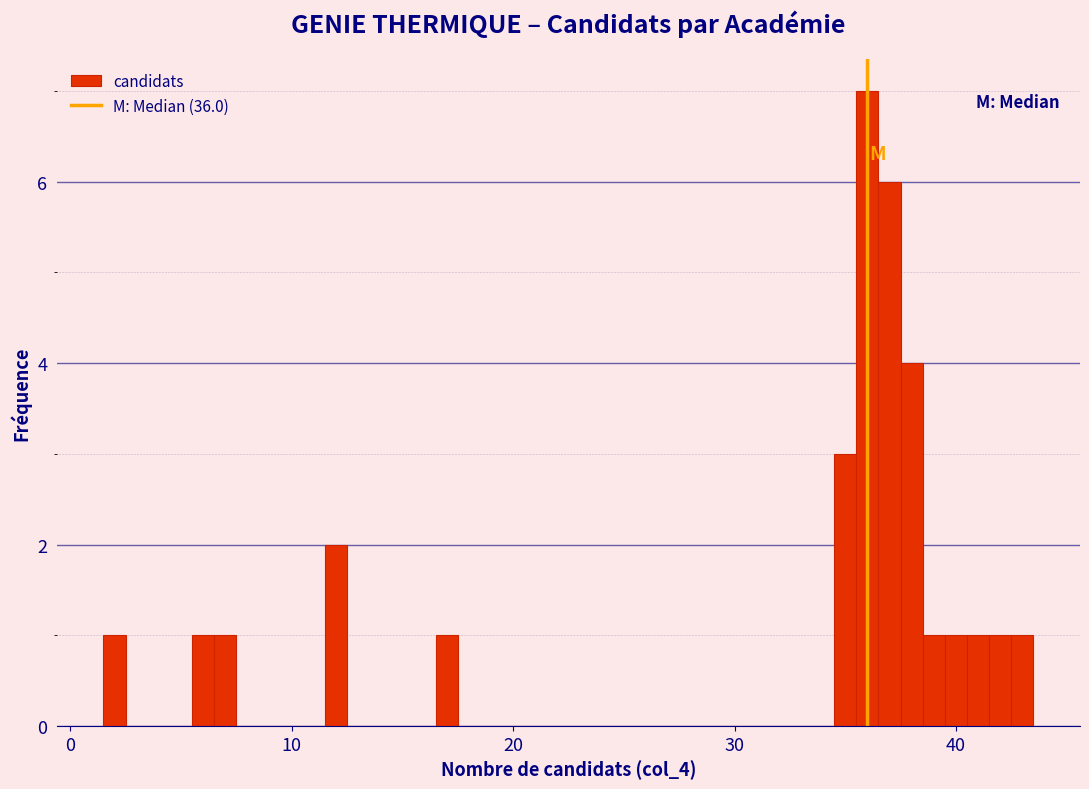

Read against the x-axis, roughly where is the centre of the tallest bar?

36